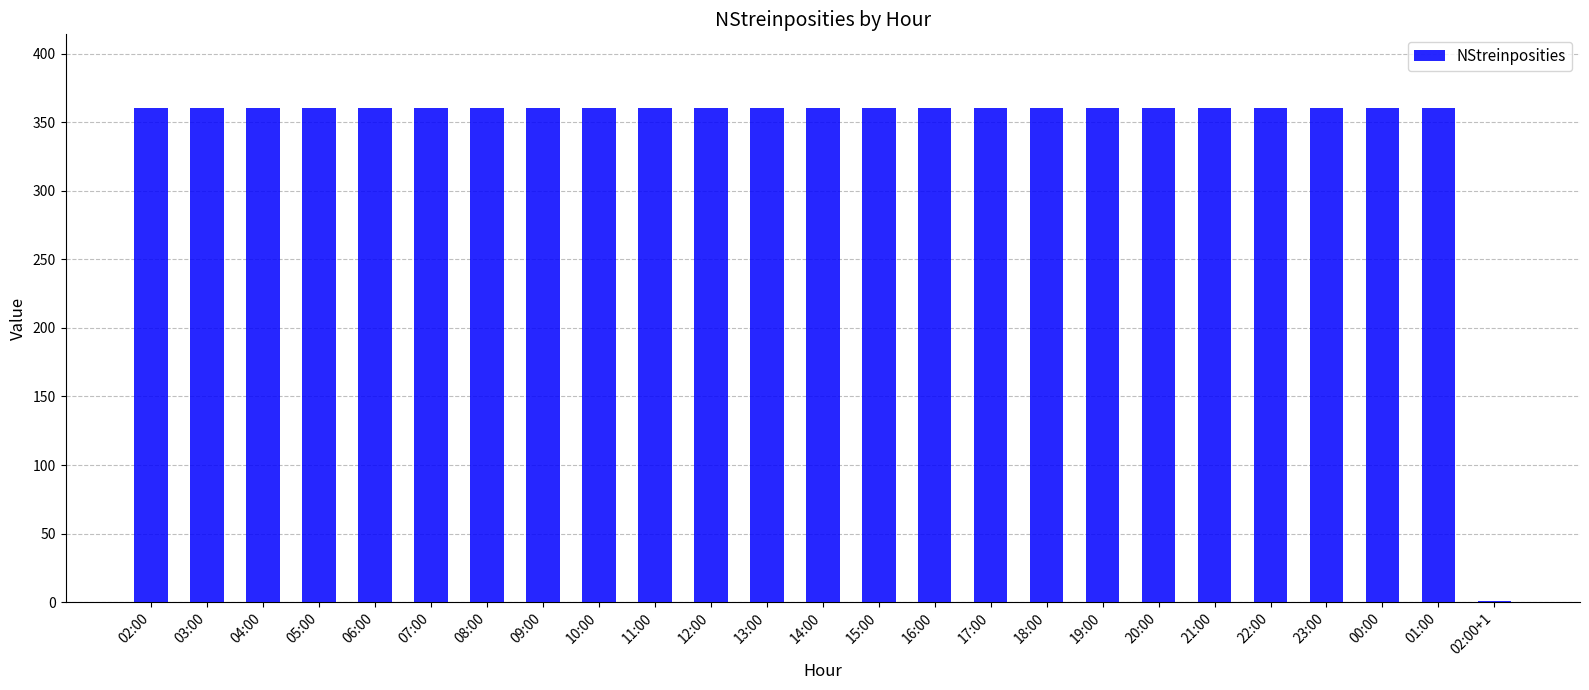

The value at 08:00 is 360. True or false?

True